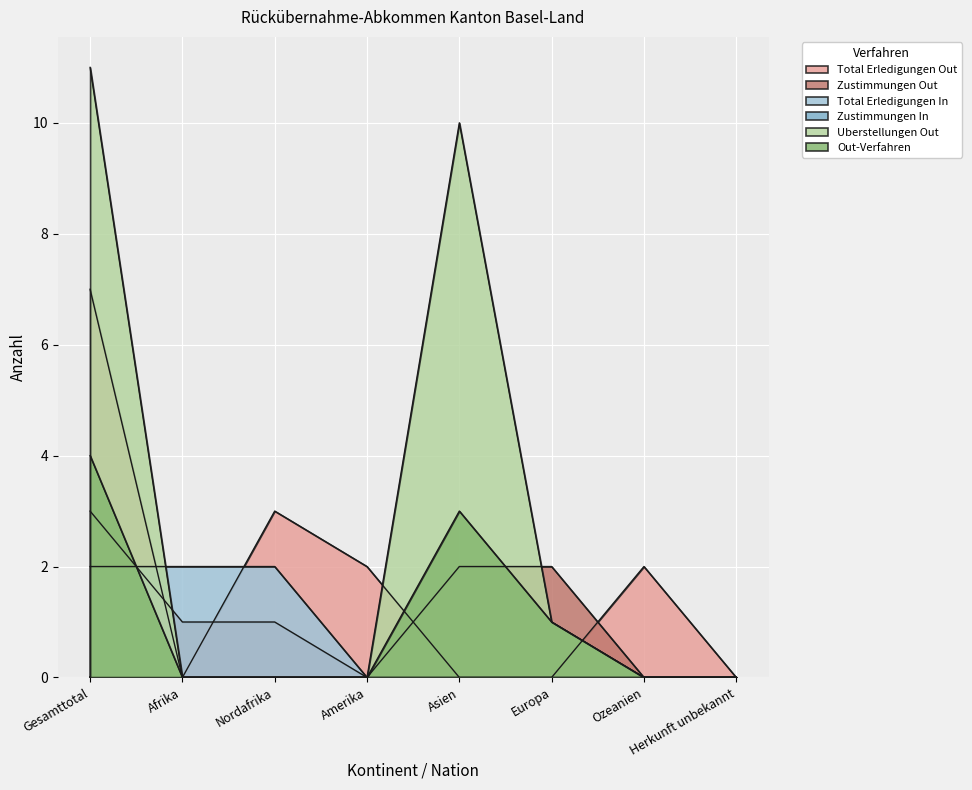

True or false: Uberstellungen Out has a value of 5 at Asien.

False